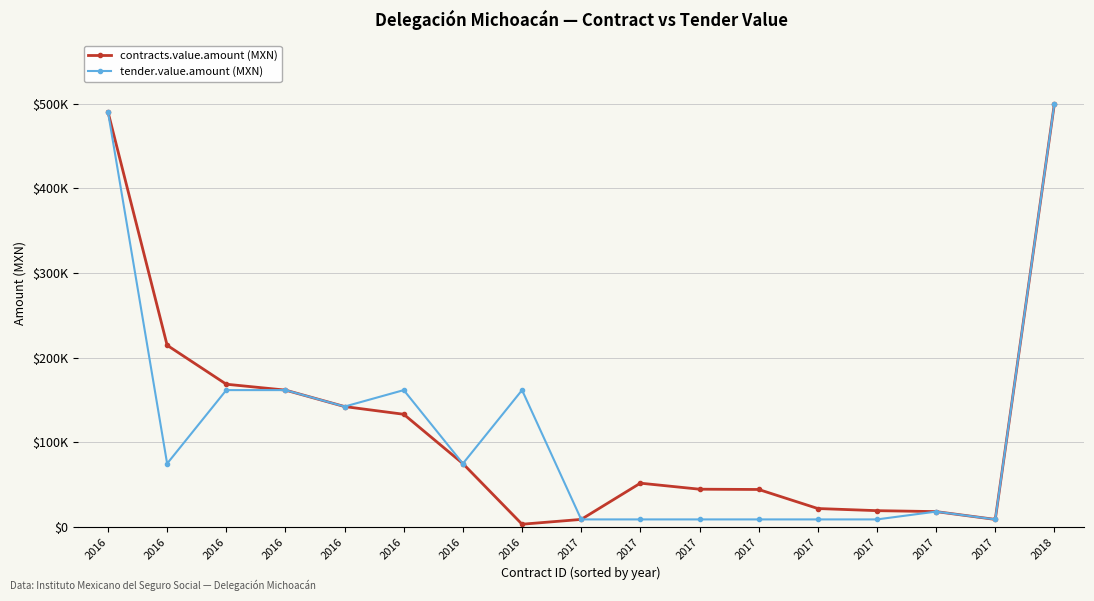

What is the difference between the tender.value.amount (MXN) values at 2017 and 2018?

491176.1